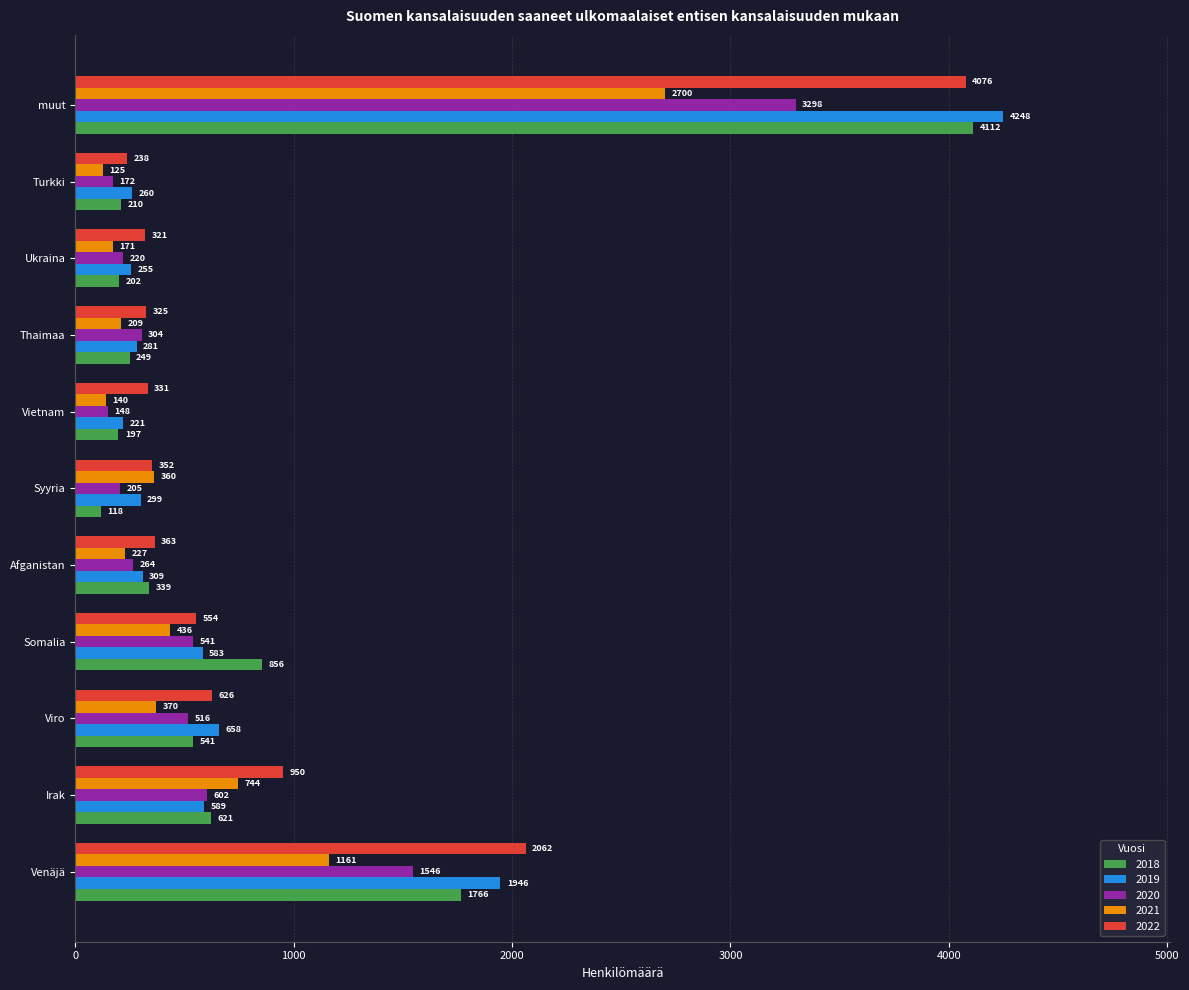

Which series changed the most between Syyria and Turkki?

2021